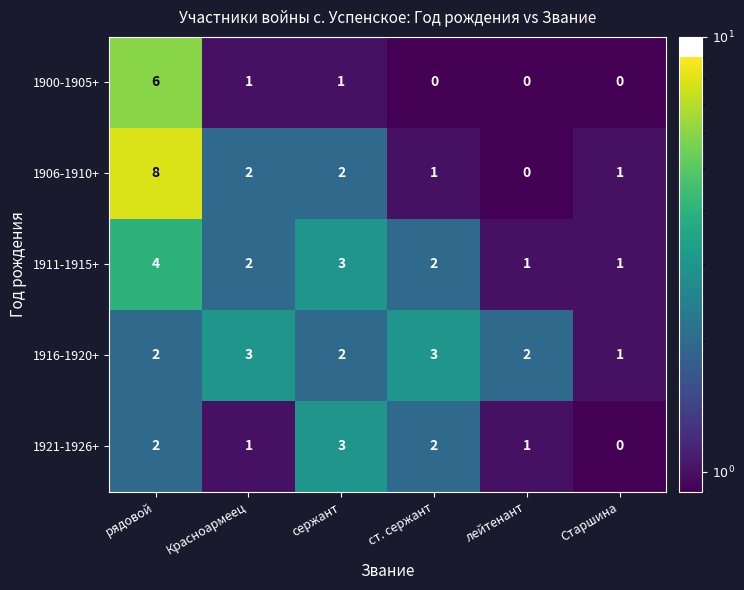

Which series has the largest total across all categories?

1906-1910+